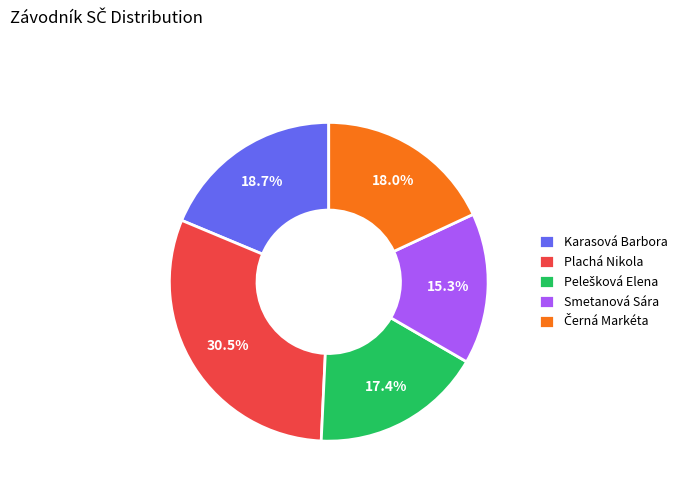

Which has a higher value, Plachá Nikola or Smetanová Sára?

Plachá Nikola